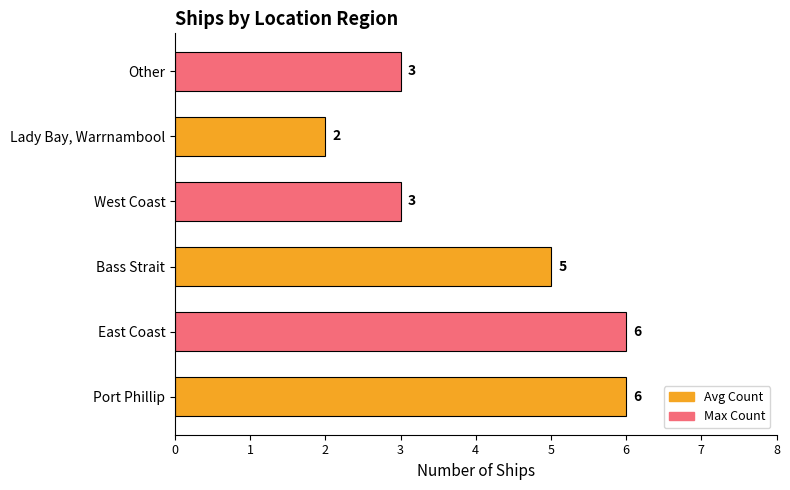

How many data points are less than 5?

3